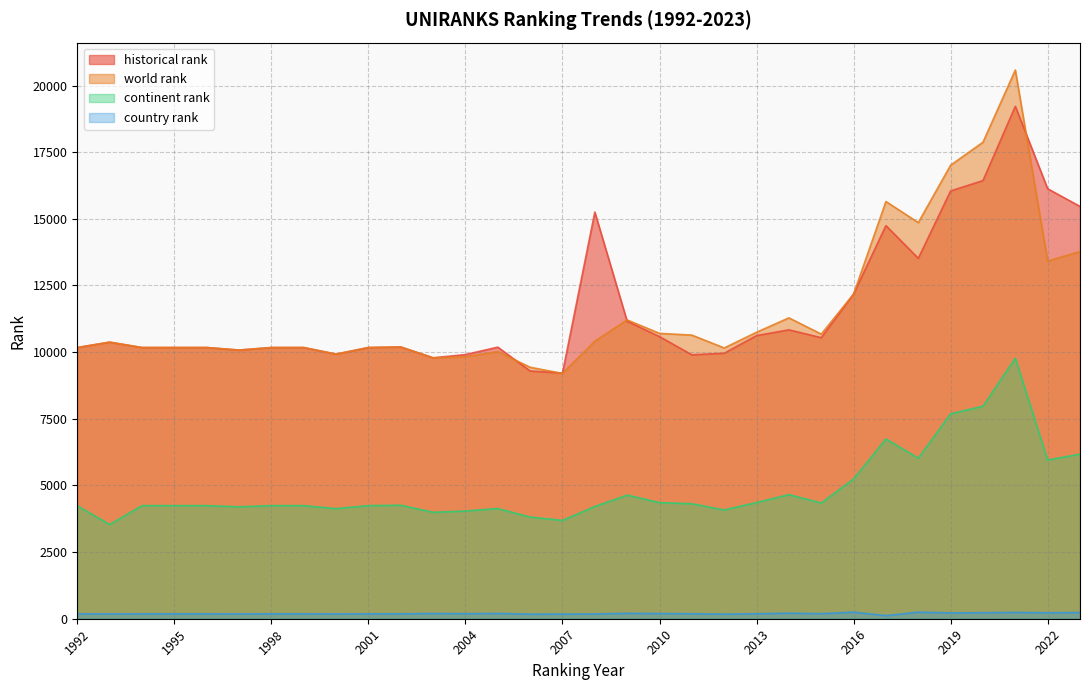

True or false: country rank and continent rank cross at least once.

False